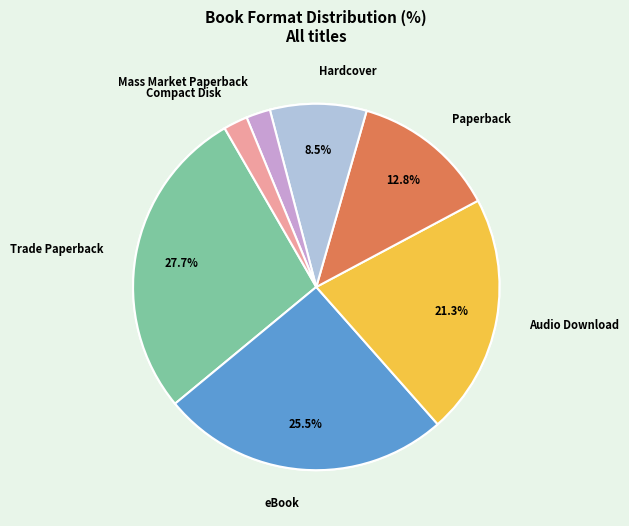

How many segments does this pie chart have?

7